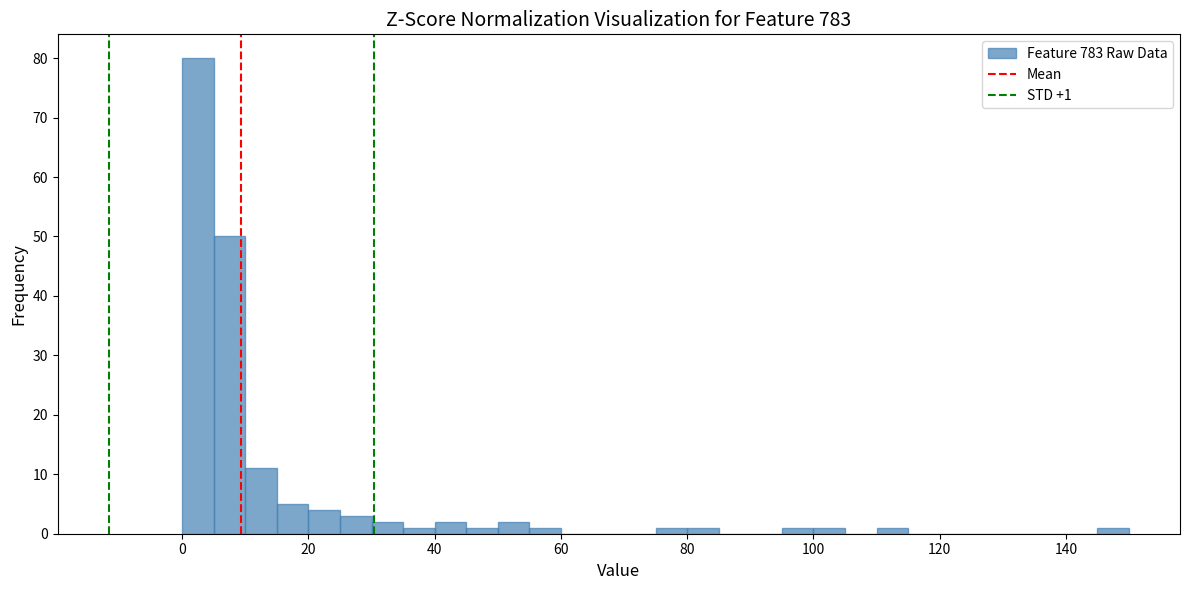

Around what value on the x-axis is the tallest bar? Give the approximate position of its centre, as read against the axis.

2